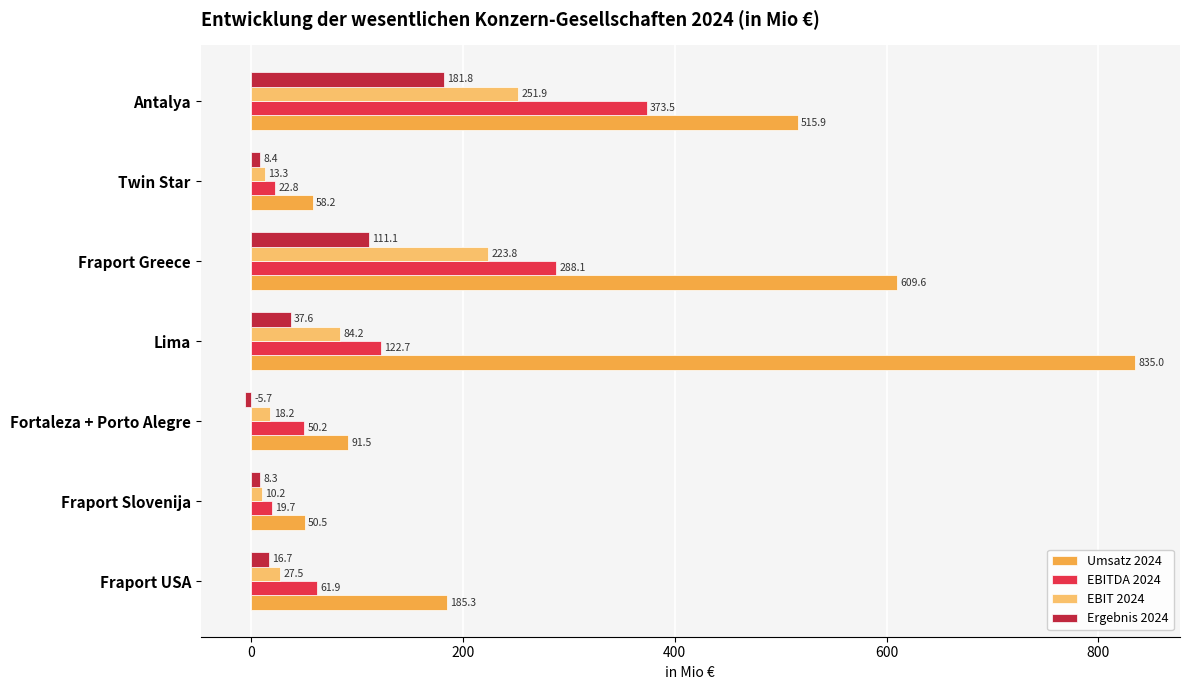

Where is EBITDA 2024 nearest to the value 196?

Lima